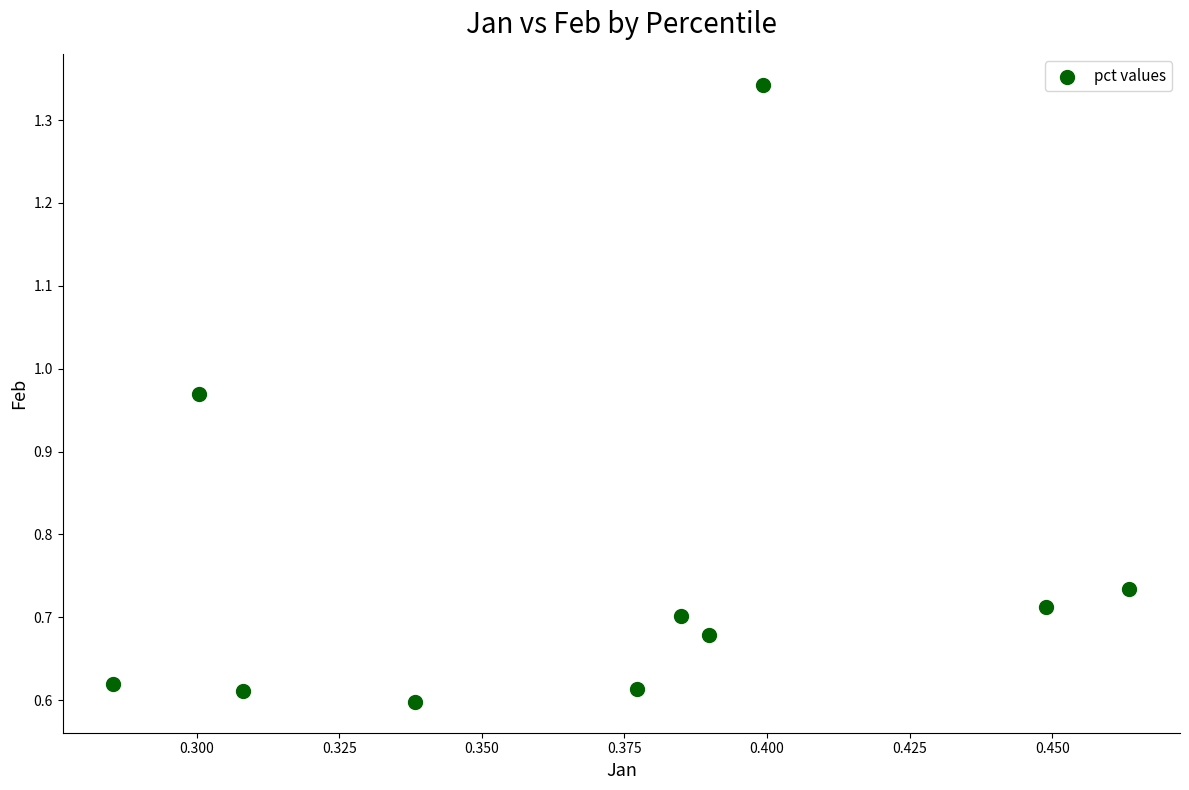

What is the average X value?

0.4